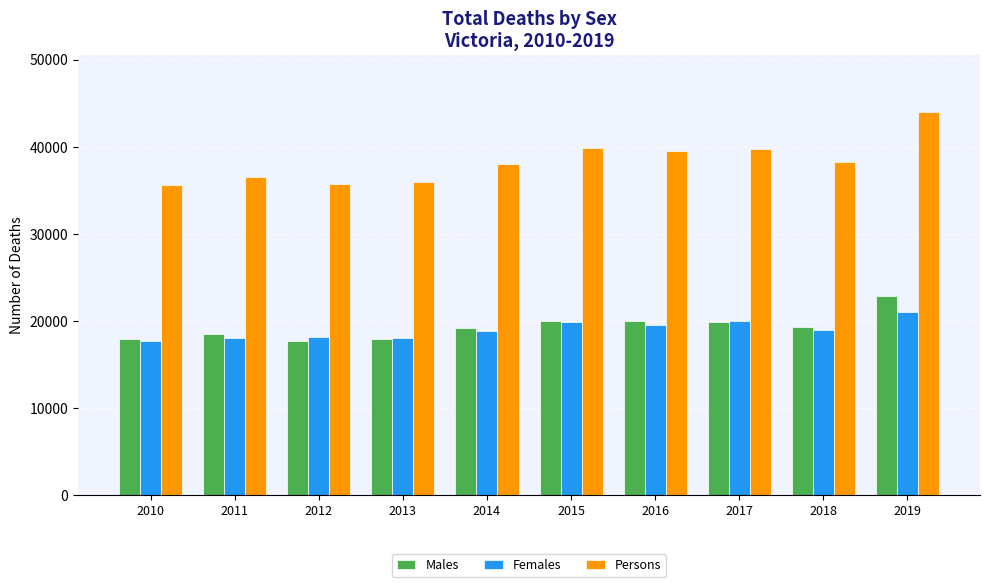

Where does the Persons series first go above 38231?

2015